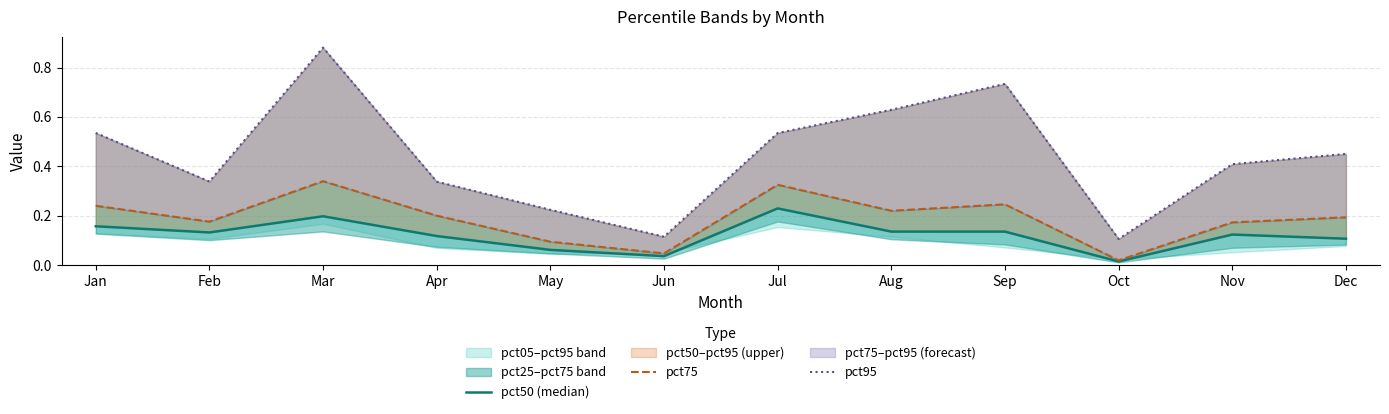

Rank the categories by pct50 (median) value from highest to lowest.

Jul, Mar, Jan, Aug, Sep, Feb, Nov, Apr, Dec, May, Jun, Oct